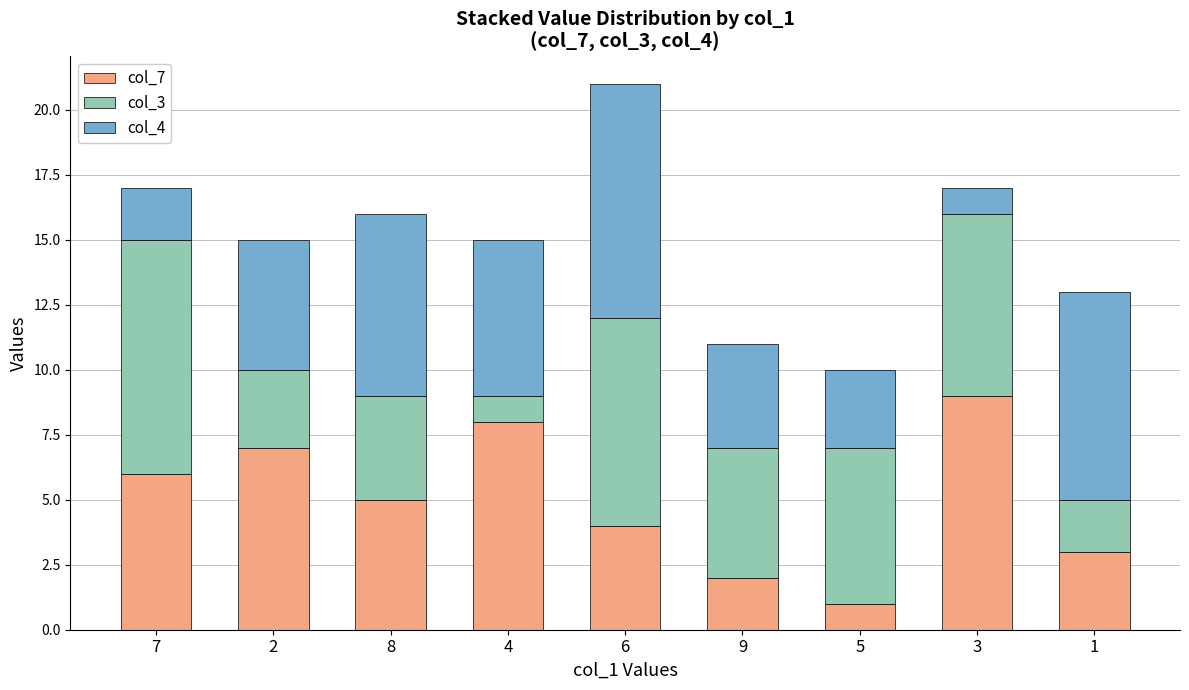

True or false: col_7 has a value of 2 at 9.

True